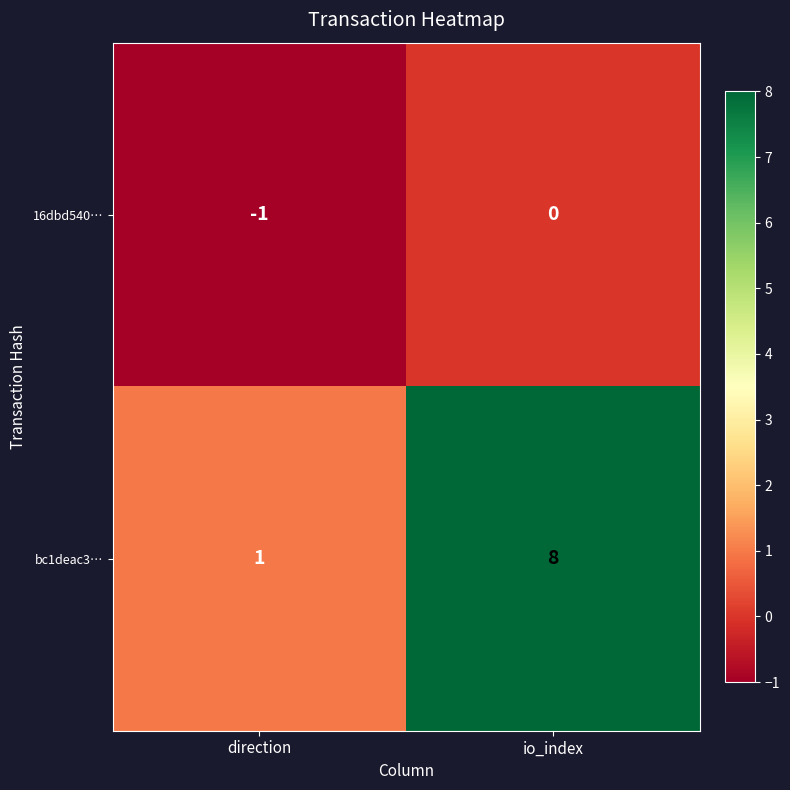

How many data points in bc1deac3… are less than 8?

1